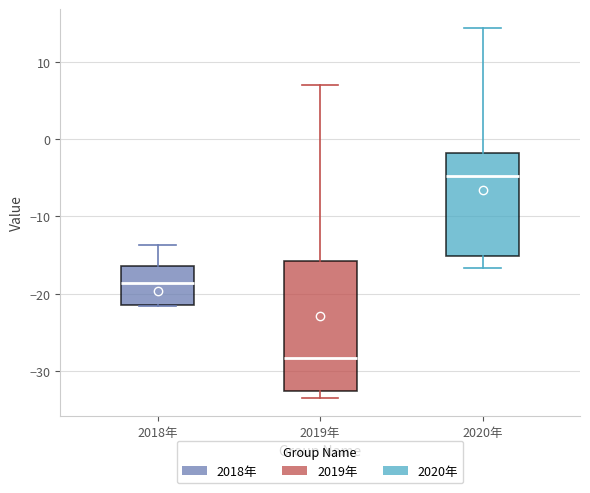

Which box is the tallest, from its lower edge to its upper edge?

2019年